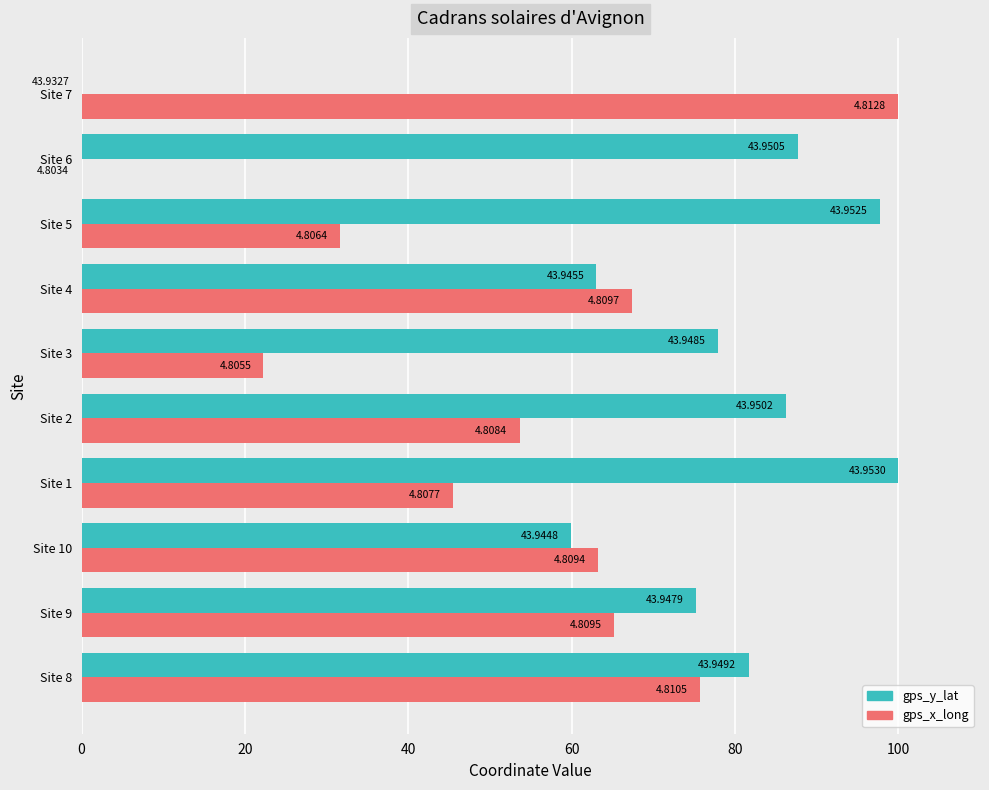

What position from the right is Site 5?

3